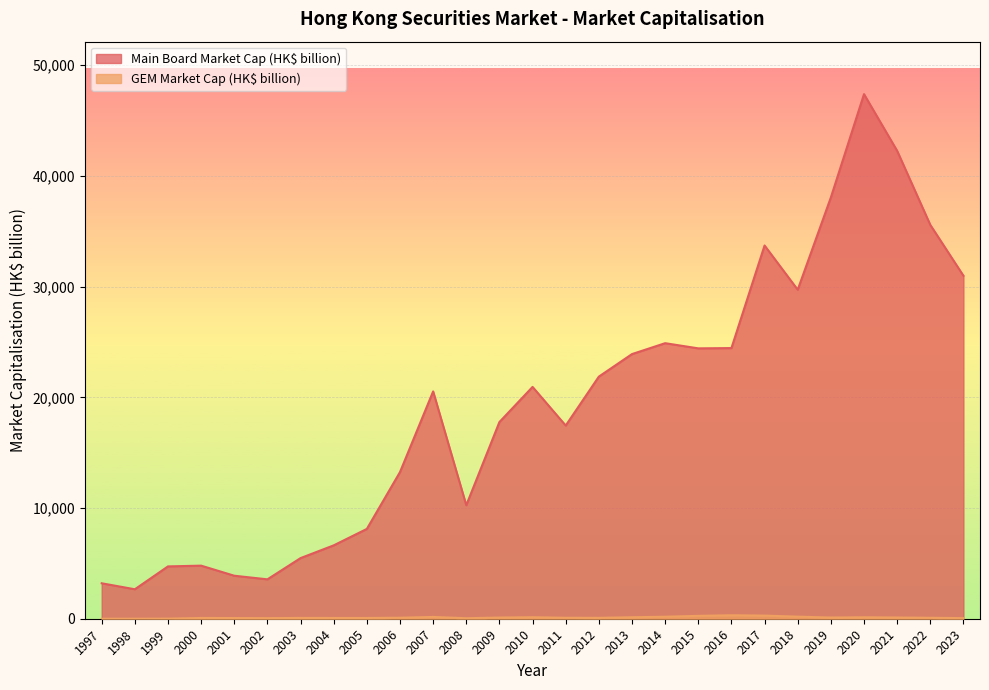

Rank the series by their maximum value, from lowest to highest.

GEM Market Cap (HK$ billion), Main Board Market Cap (HK$ billion)